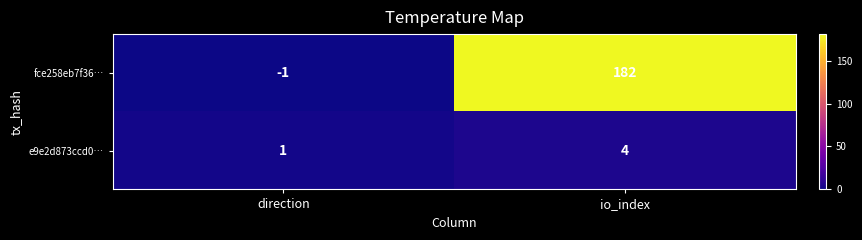

The value of fce258eb7f36… at direction is -1. True or false?

True